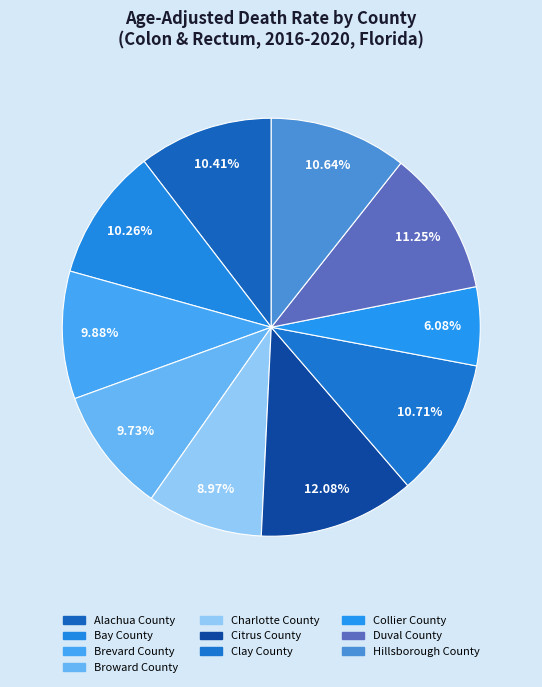

Count the number of slices in the pie.

10